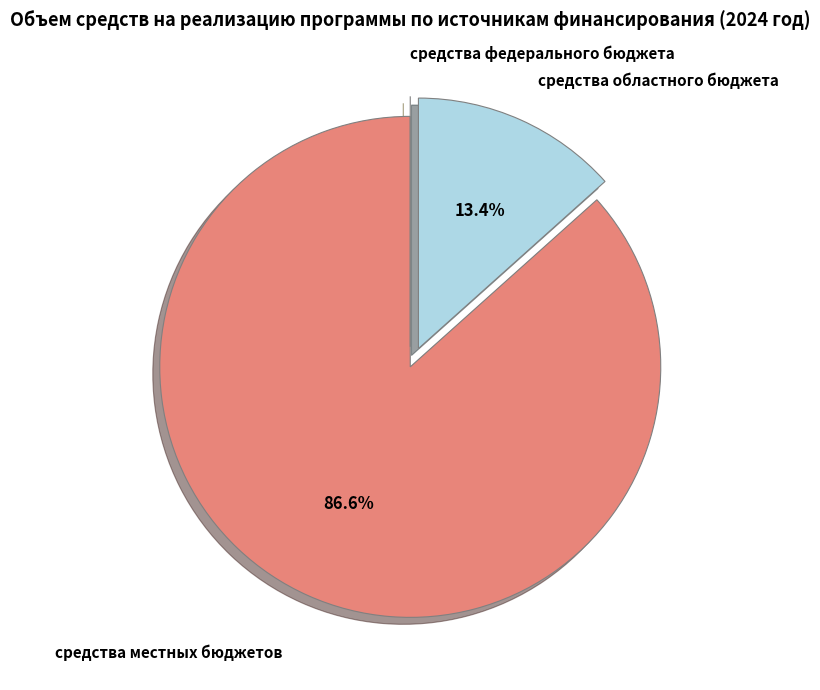

Which slice is the largest?

средства местных бюджетов